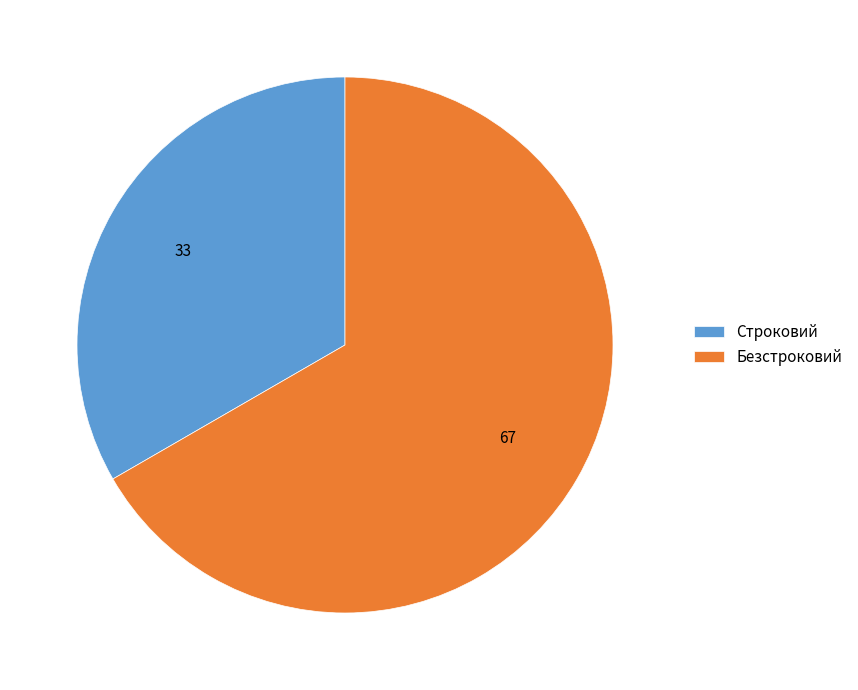

Does Безстроковий account for over 50% of the chart?

Yes